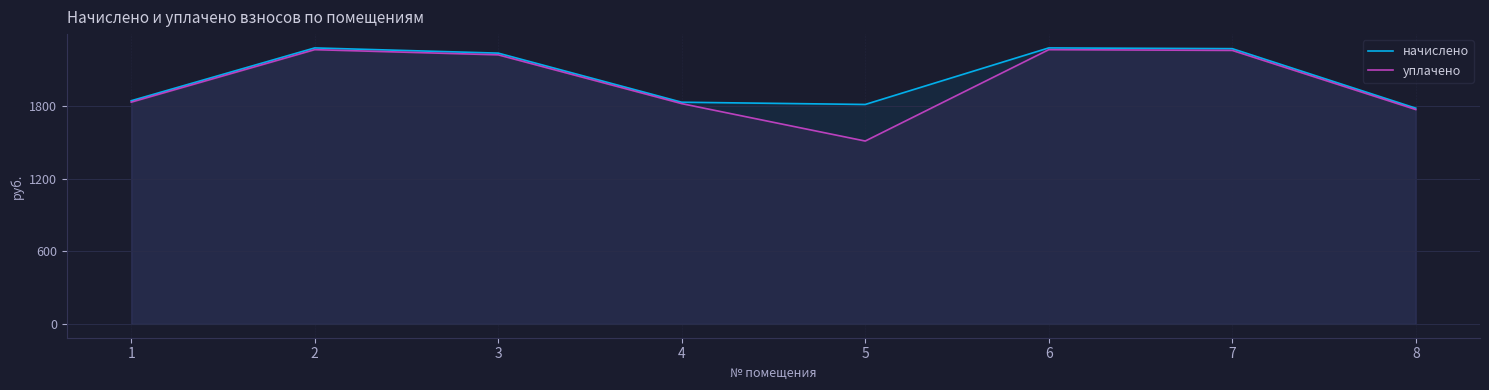

What is the maximum value shown in the chart?

2283.9